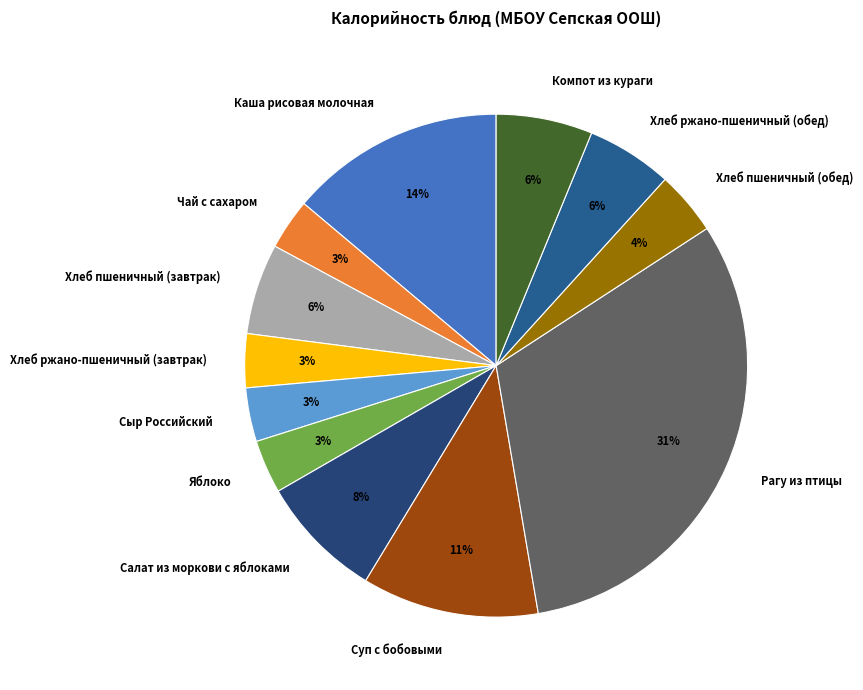

To the nearest percent, what is the combined percentage of Сыр Российский and Хлеб ржано-пшеничный (обед)?

9%